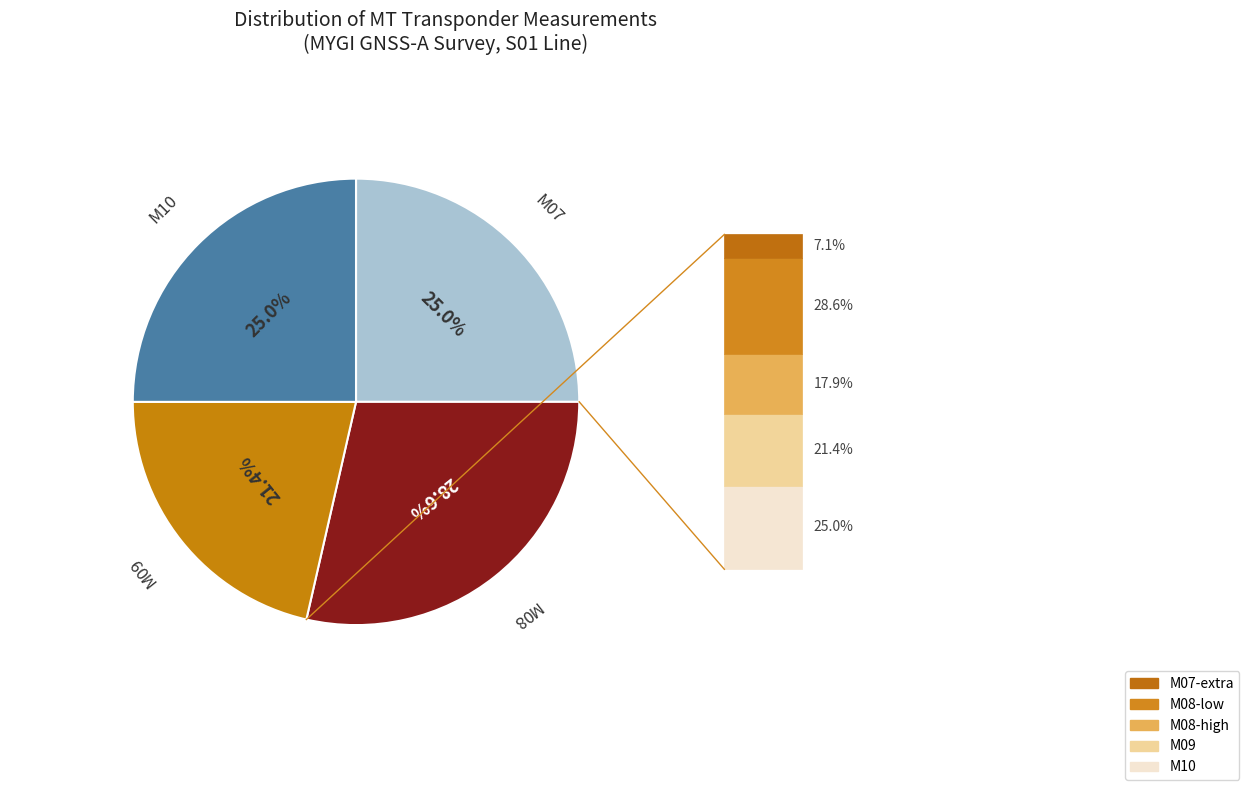

Is there a majority slice in this chart?

No